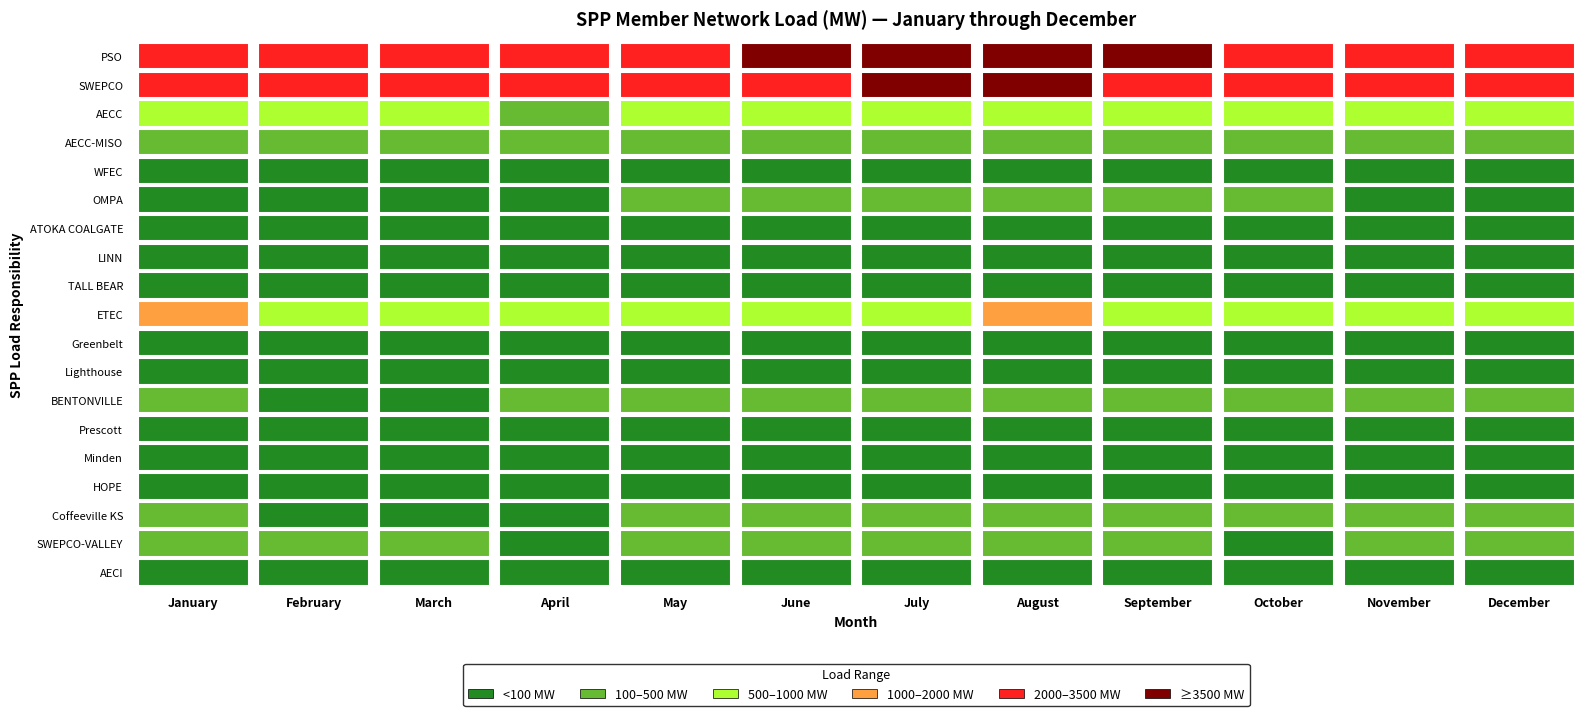

Rank the series at August from lowest to highest value.

Lighthouse, ATOKA COALGATE, Prescott, TALL BEAR, Greenbelt, LINN, Minden, HOPE, WFEC, AECI, Coffeeville KS, SWEPCO-VALLEY, OMPA, BENTONVILLE, AECC-MISO, AECC, ETEC, SWEPCO, PSO